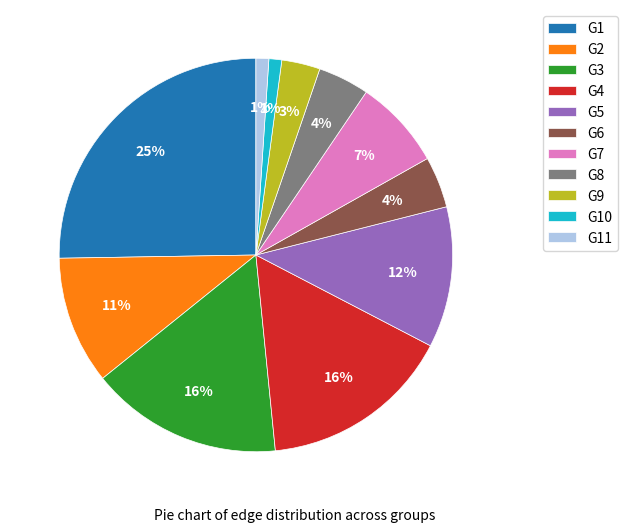

To the nearest percent, what is the difference between the G8 and G11 slice percentages?

3%